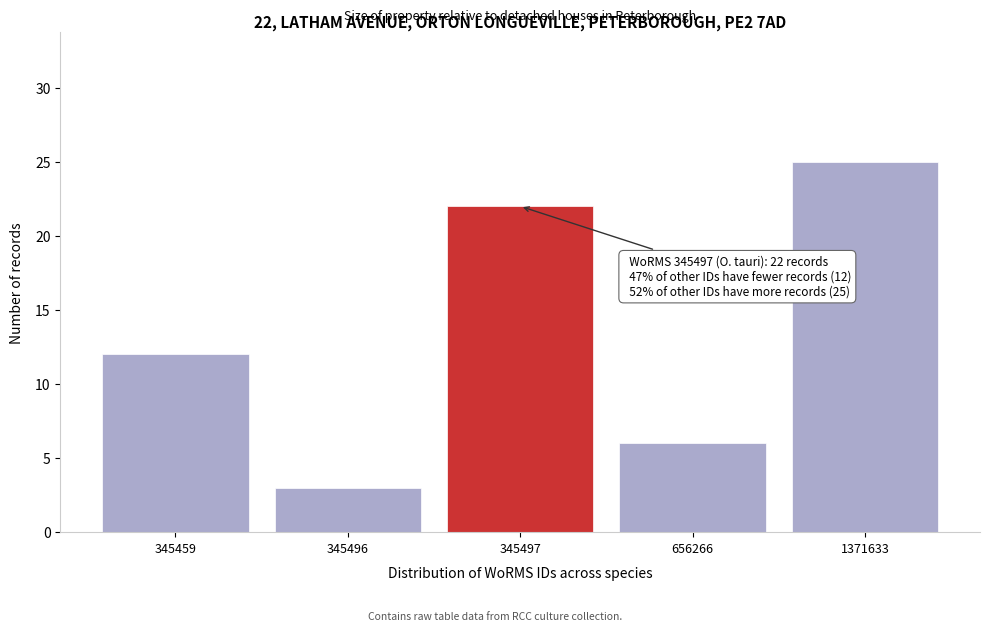

Reading left to right, extract all data points from this chart.

12	3	22	6	25